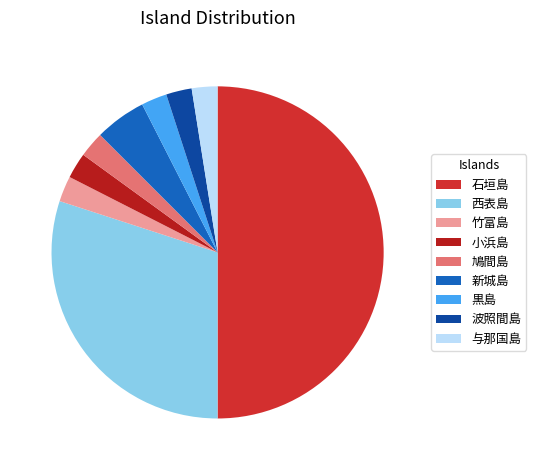

How many slices are in this pie chart?

9